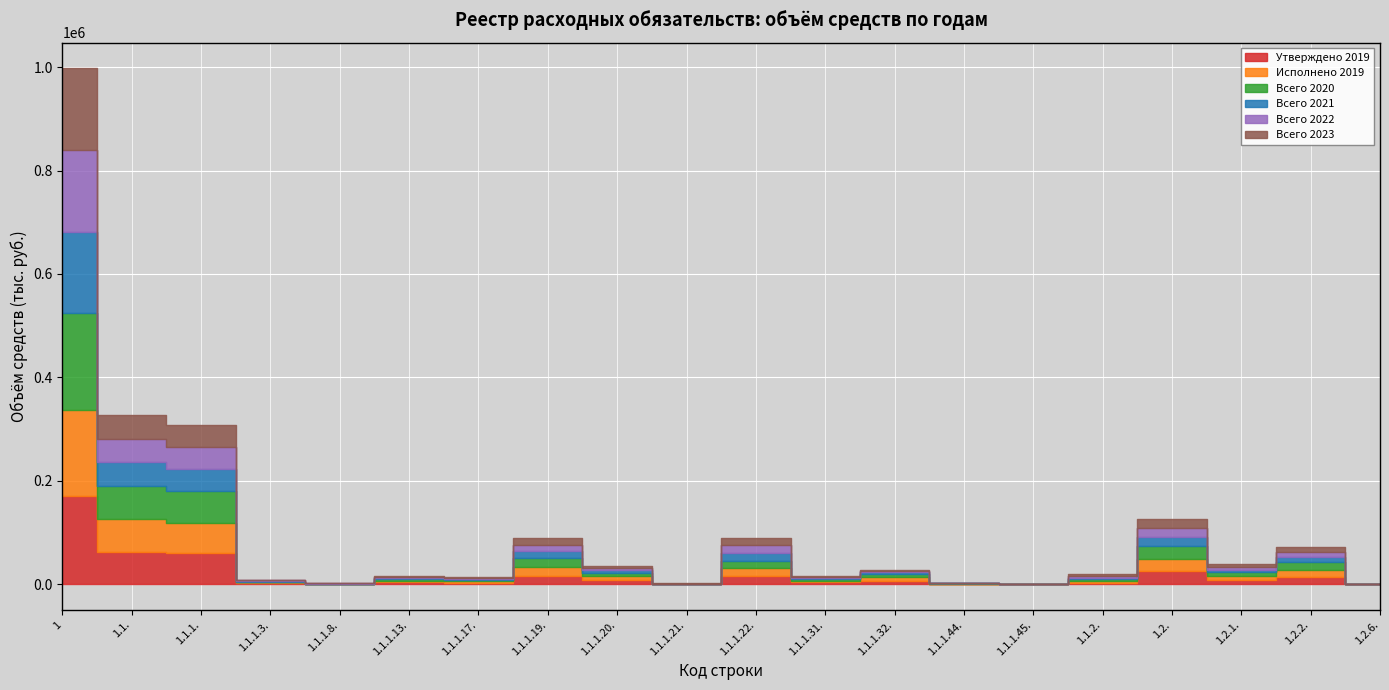

At which label does Всего 2021 reach its peak?

1